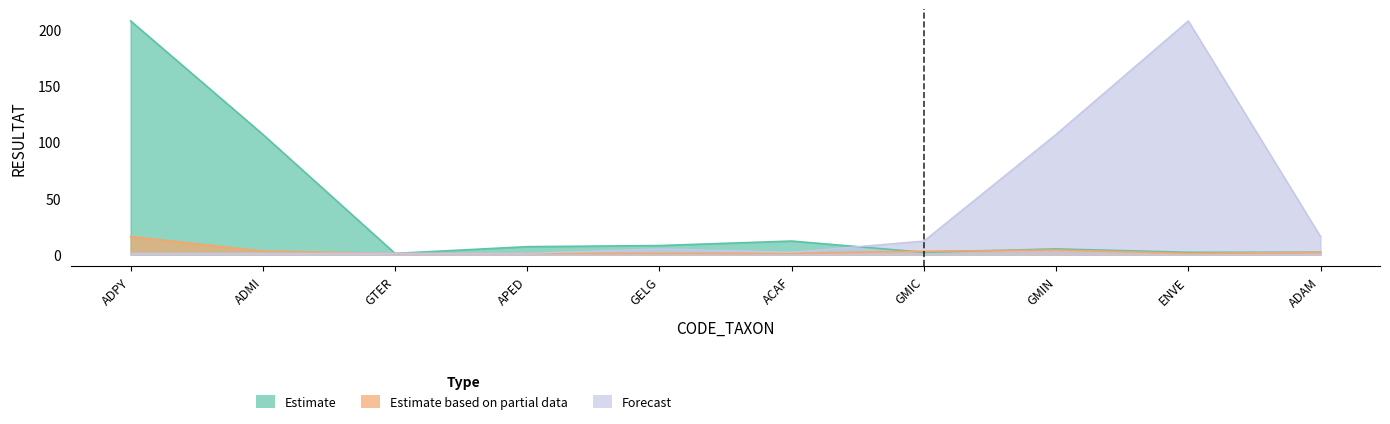

Rank the categories by Estimate value from highest to lowest.

ADPY, ADMI, ACAF, GELG, APED, GMIN, GMIC, ENVE, ADAM, GTER